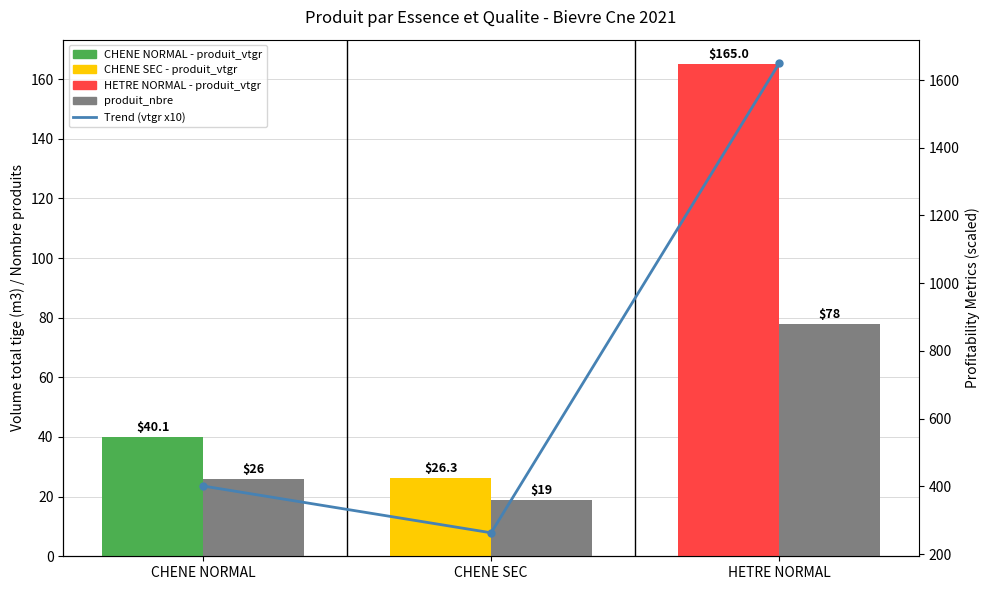

Count the number of data series in this chart.

3